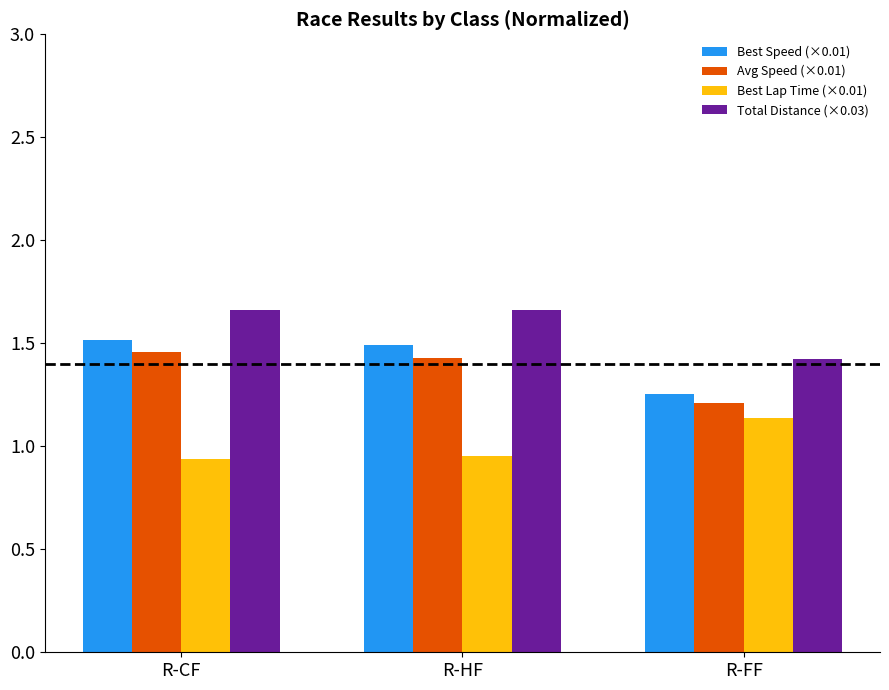

What is the label of the 1st bar from the left?

R-CF